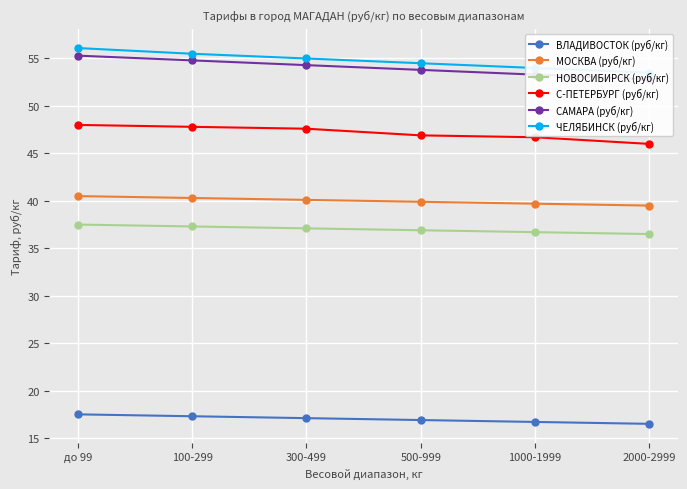

Which label corresponds to the smallest value in the chart?

2000-2999